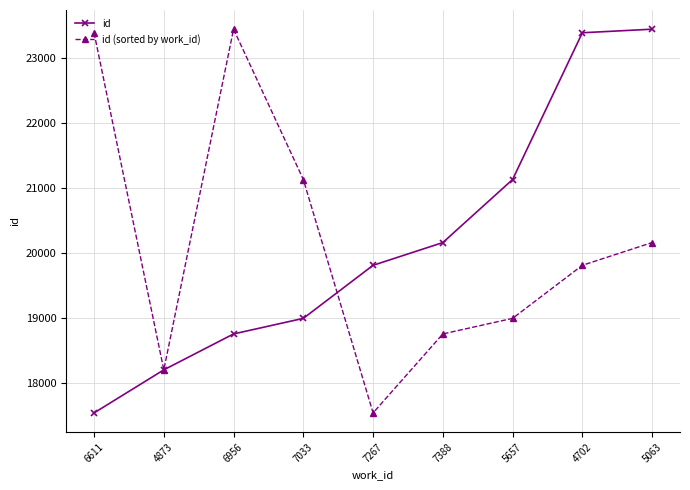

What is the difference between the maximum and minimum values in the id (sorted by work_id) series?

5909